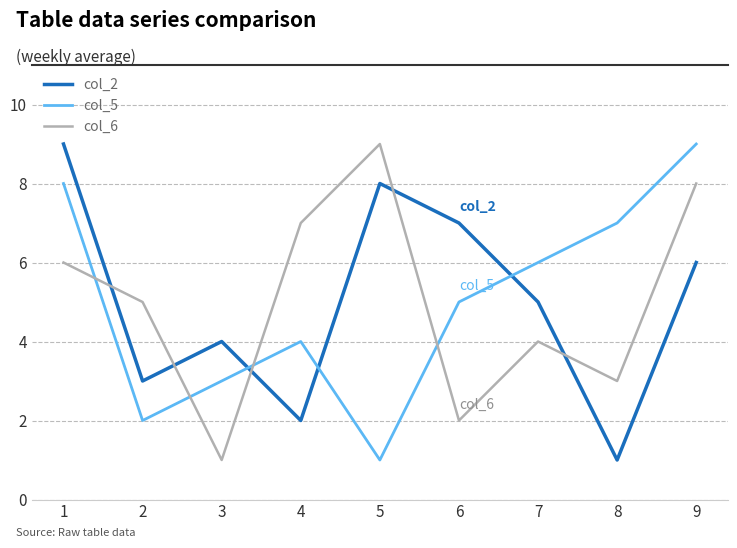

What are all the series names shown in the legend?

col_2, col_5, col_6